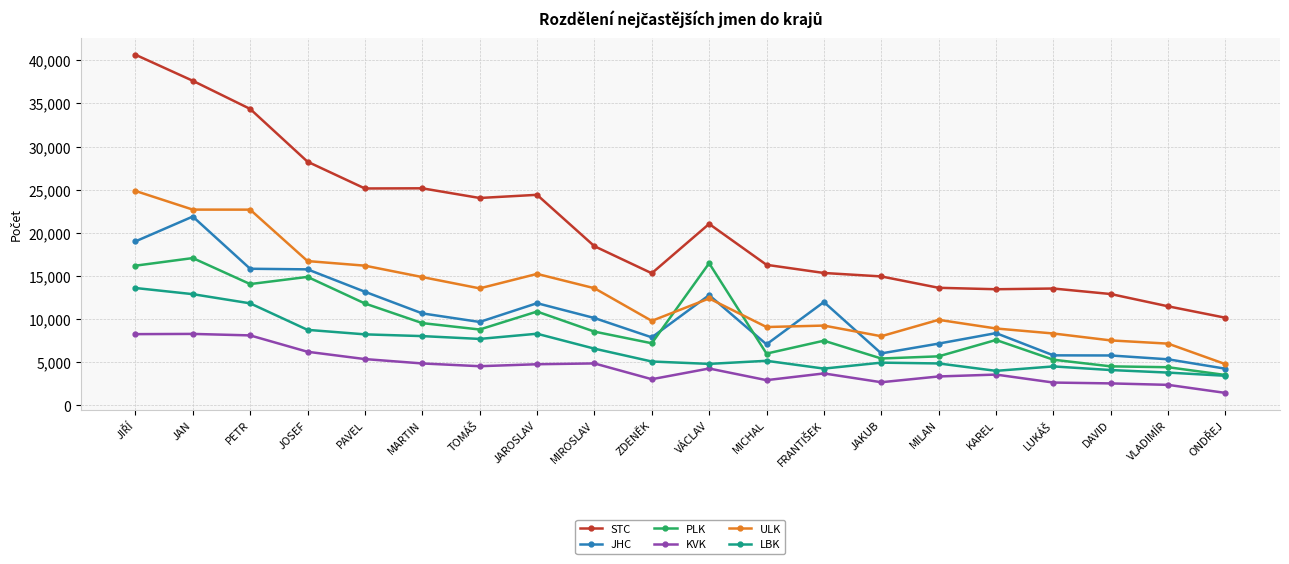

Count the number of categories in the chart.

20